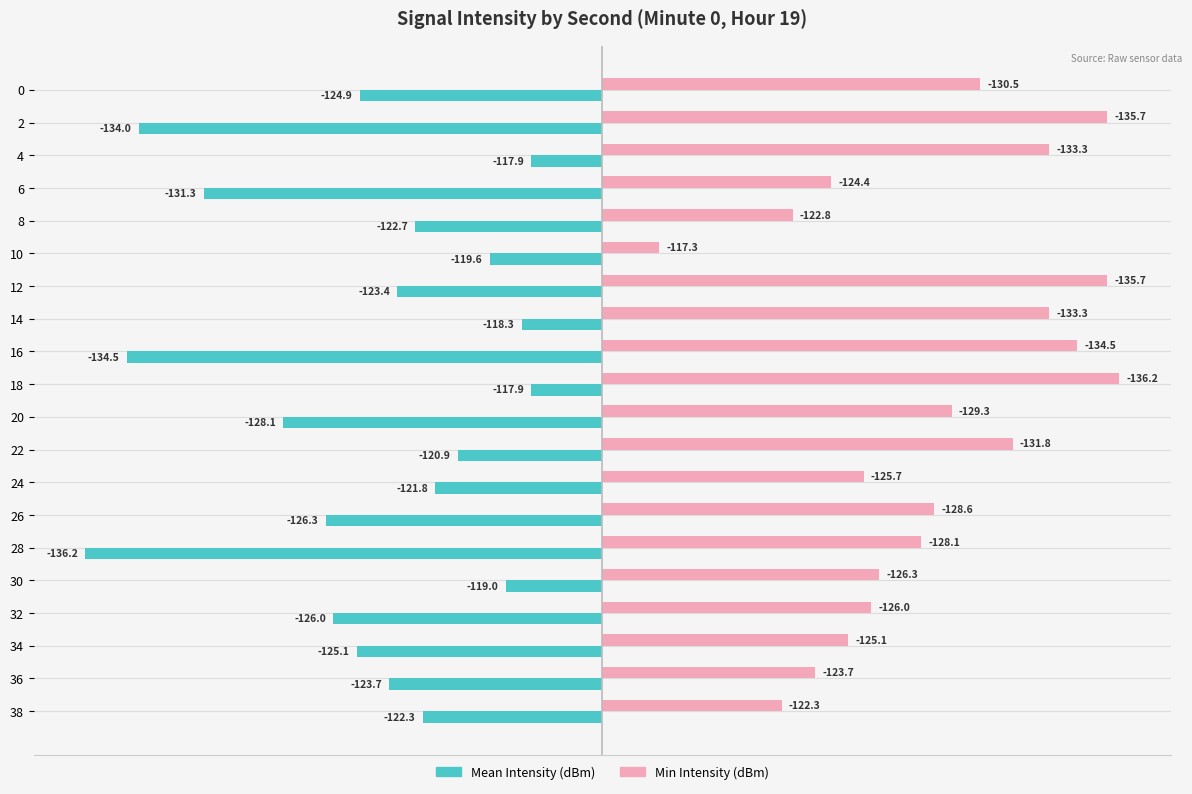

What are all the series names shown in the legend?

Mean Intensity (dBm), Min Intensity (dBm)